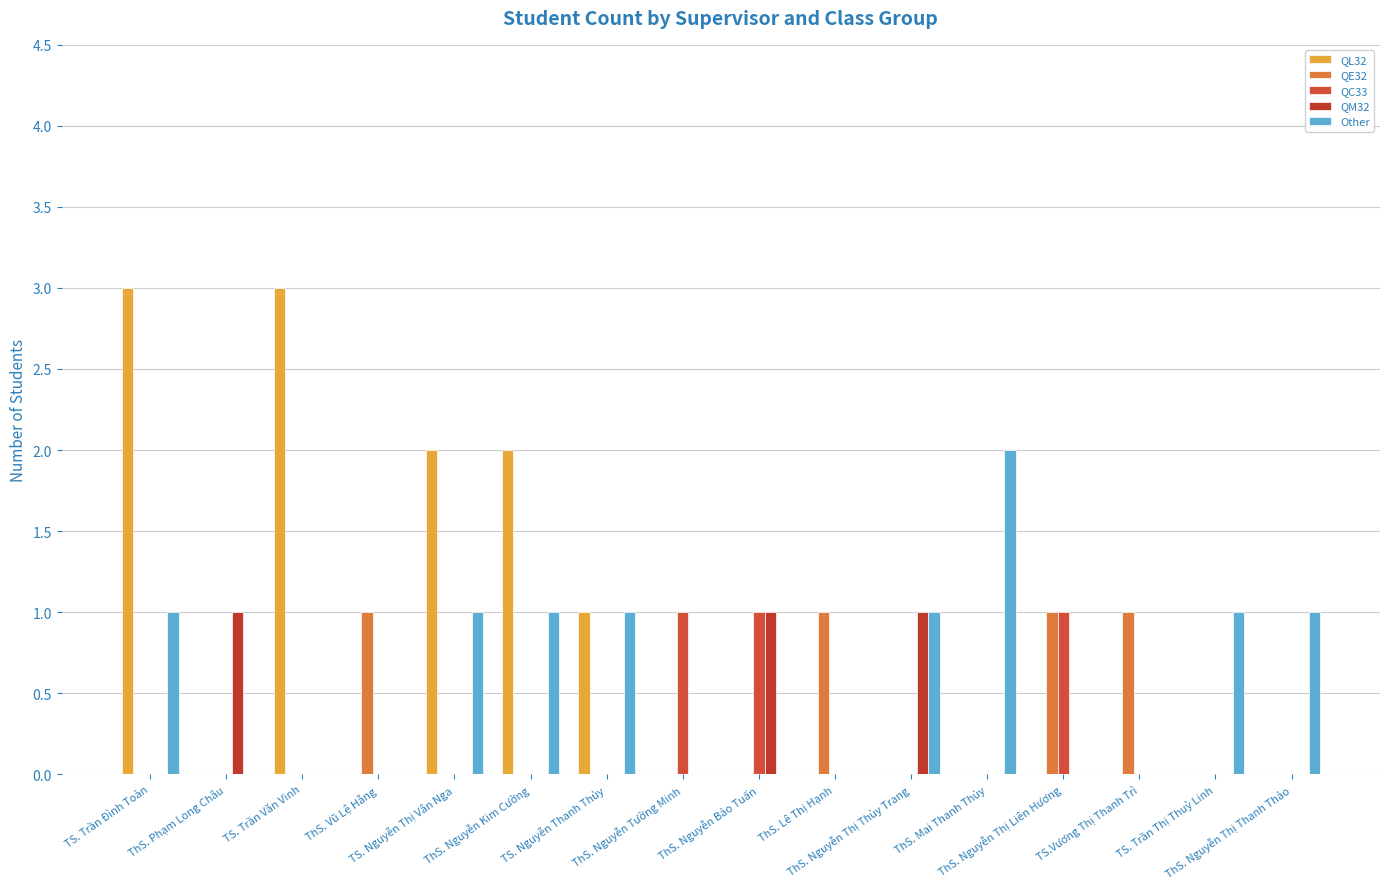

List the labels in order of QC33 value, smallest first.

TS. Trần Đình Toàn, ThS. Phạm Long Châu, TS. Trần Văn Vinh, ThS. Vũ Lệ Hằng, TS. Nguyễn Thị Vân Nga, ThS. Nguyễn Kim Cường, TS. Nguyễn Thanh Thủy, ThS. Lê Thị Hạnh, ThS. Nguyễn Thị Thùy Trang, ThS. Mai Thanh Thủy, TS.Vương Thị Thanh Trì, TS. Trần Thị Thuỳ Linh, ThS. Nguyễn Thị Thanh Thảo, ThS. Nguyễn Tường Minh, ThS. Nguyễn Bảo Tuấn, ThS. Nguyễn Thị Liên Hương